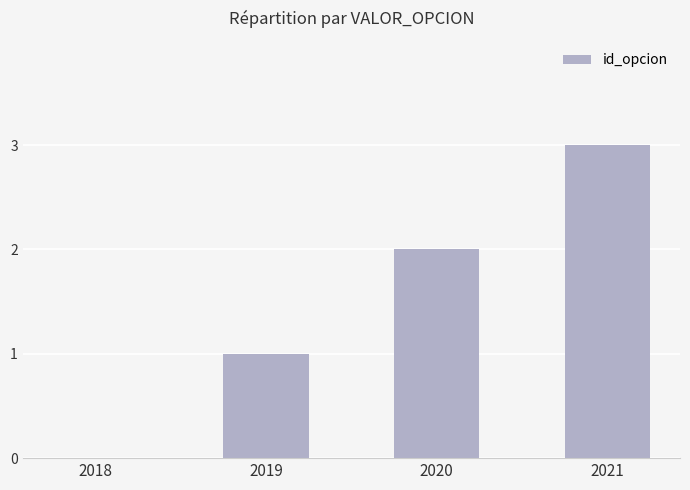

What is the ratio of the value at 2020 to the value at 2021?

0.7